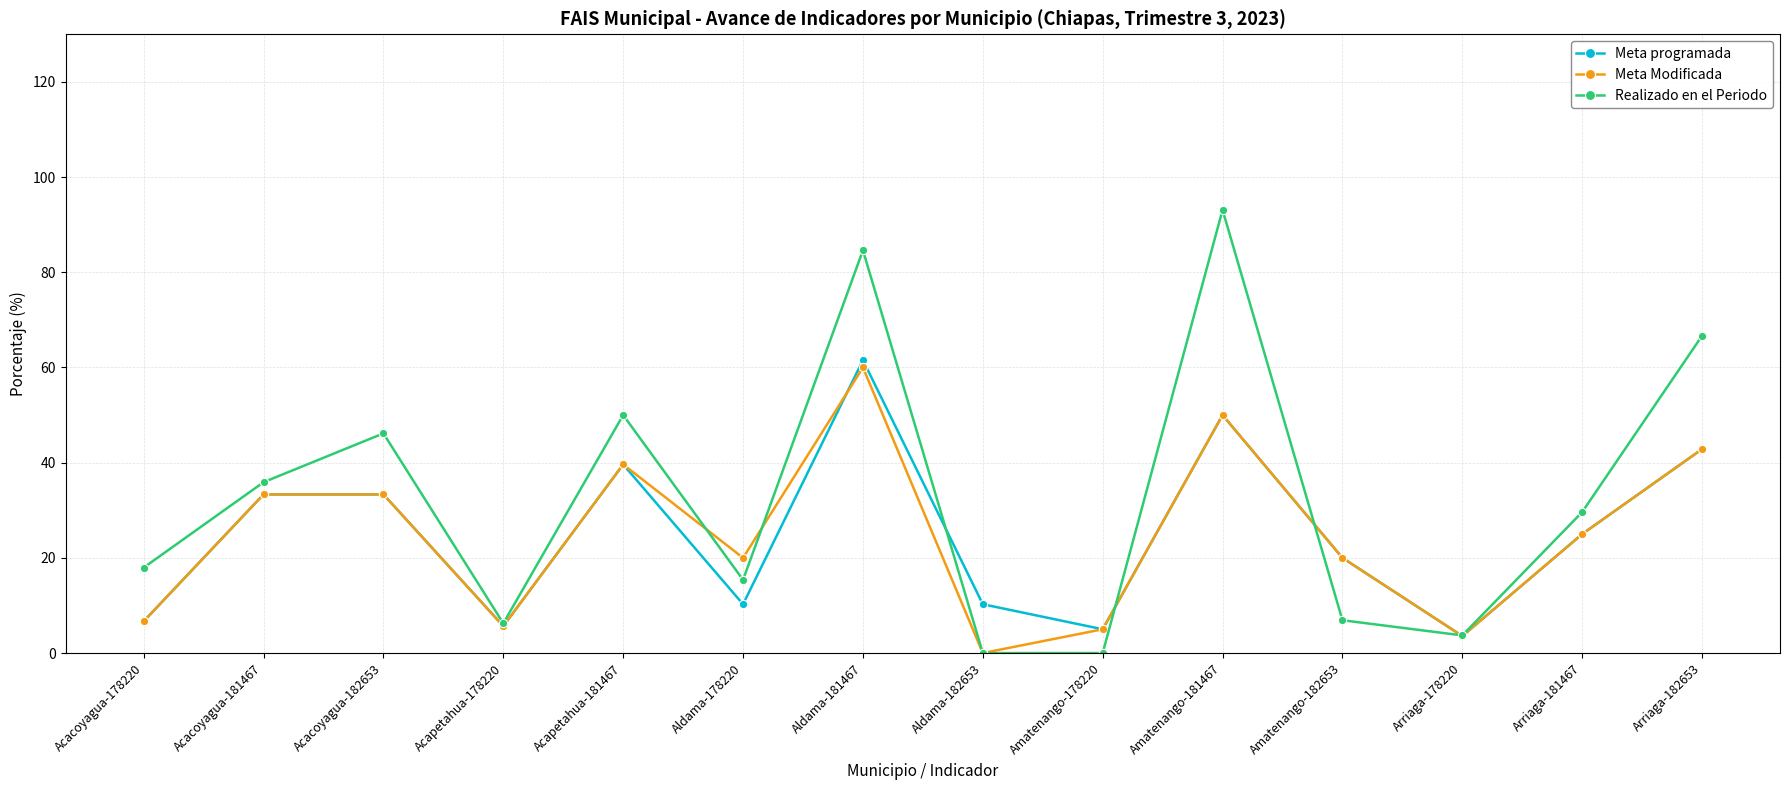

At which category is the sum across all series the highest?

Aldama-181467